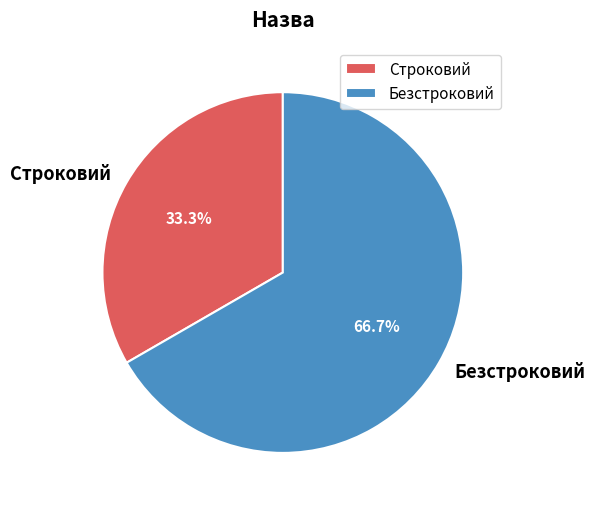

What percentage do Безстроковий and Строковий together represent?

100.0%